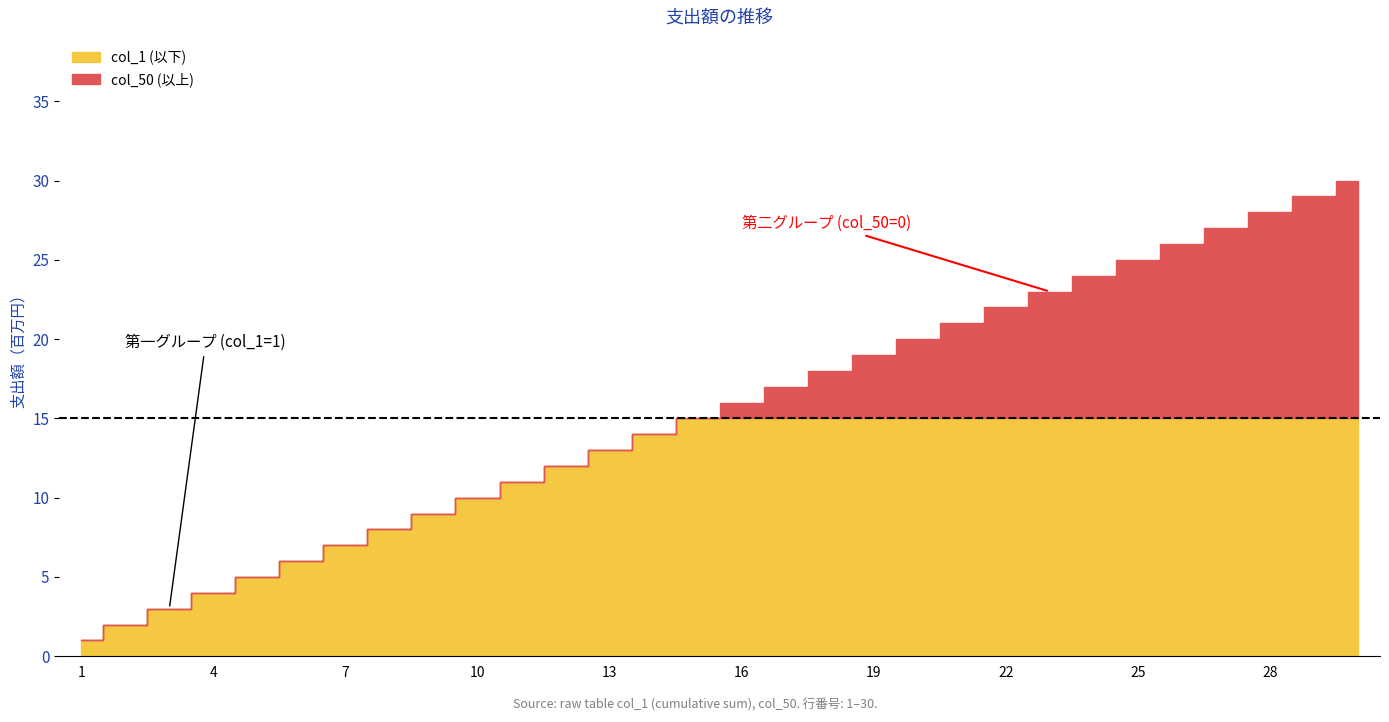

What are all the series names shown in the legend?

col_50, col_1